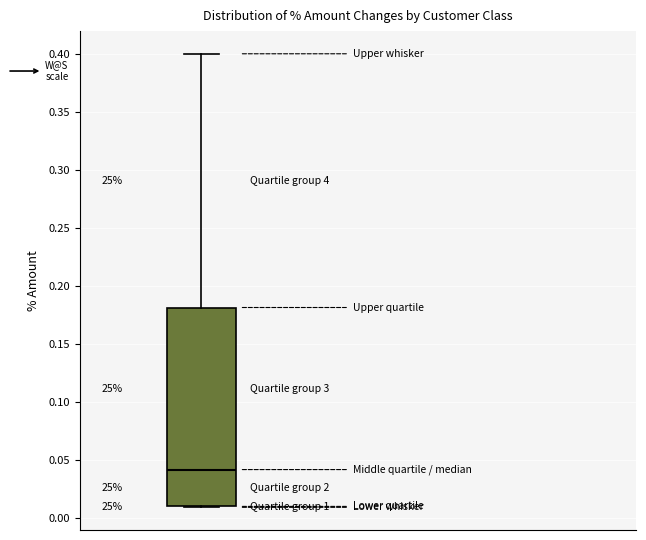

Where is the lower edge of the box on the y-axis? The values are not printed on the chart, so give them approximately, as read against the axis.

0.01